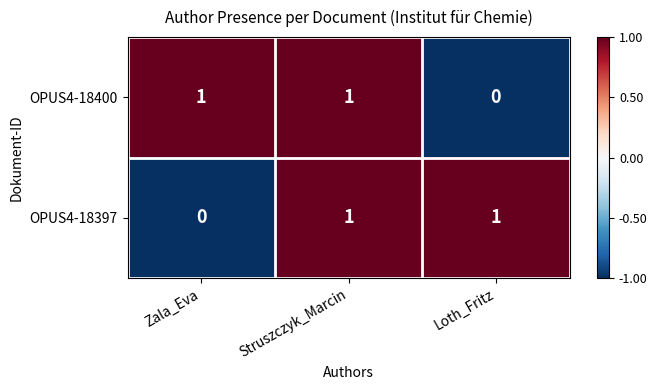

Between Struszczyk_Marcin and Loth_Fritz, which series saw the biggest shift?

OPUS4-18400